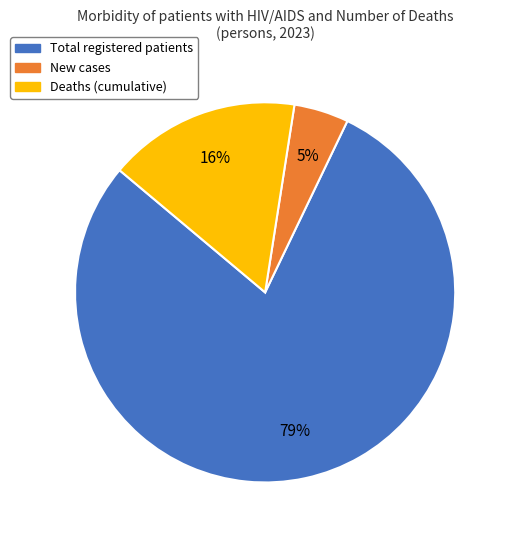

Is the sum of Deaths (cumulative) and New cases greater than half?

No